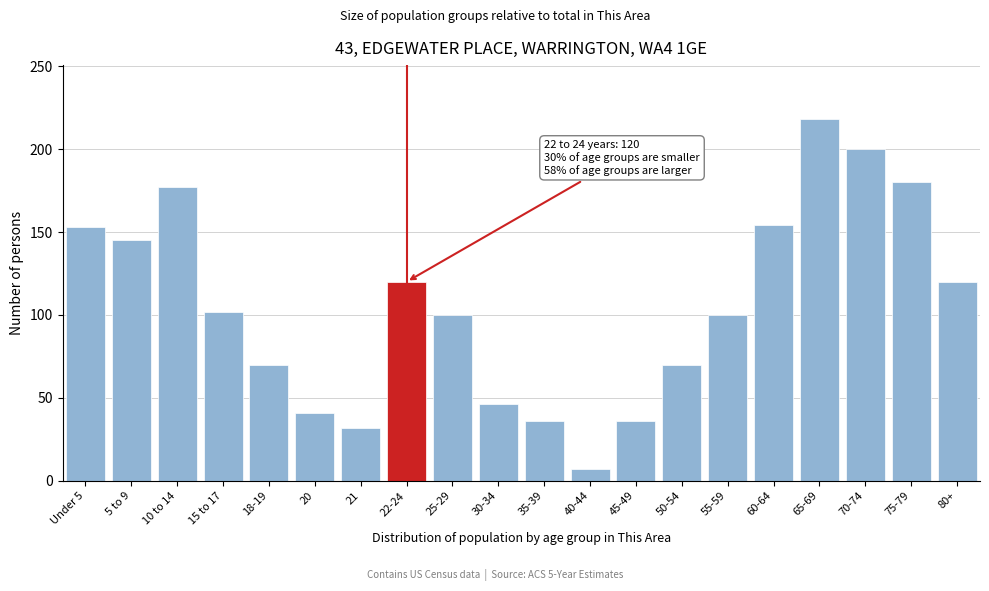

What is the minimum value shown in the chart?

7